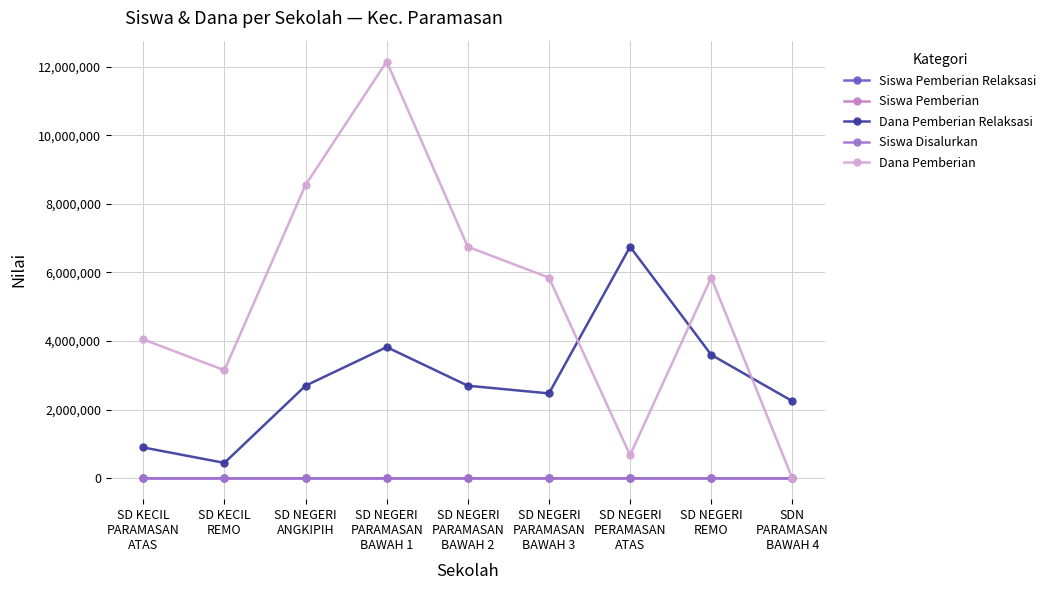

How many distinct data groups are displayed?

5